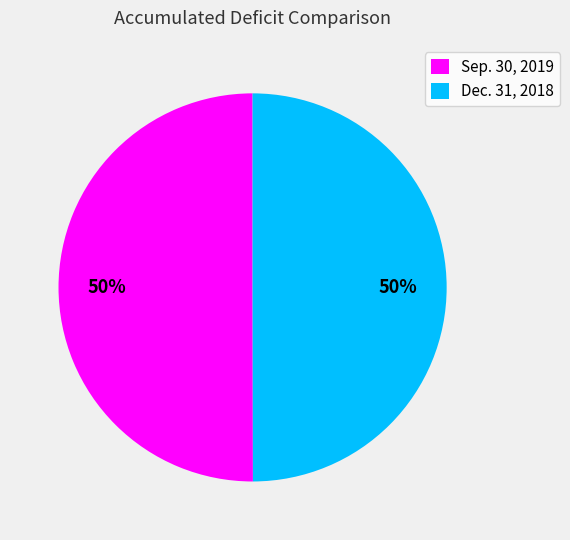

To the nearest percent, what is the combined percentage of Dec. 31, 2018 and Sep. 30, 2019?

100%